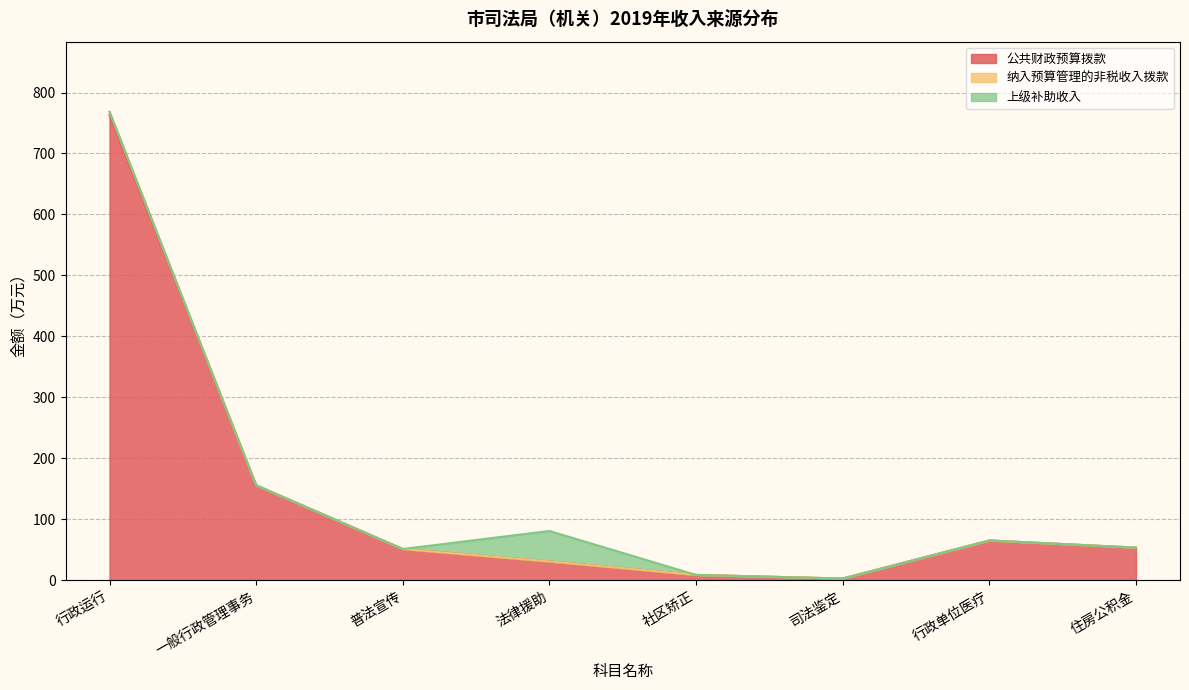

What position from the right is 普法宣传?

6